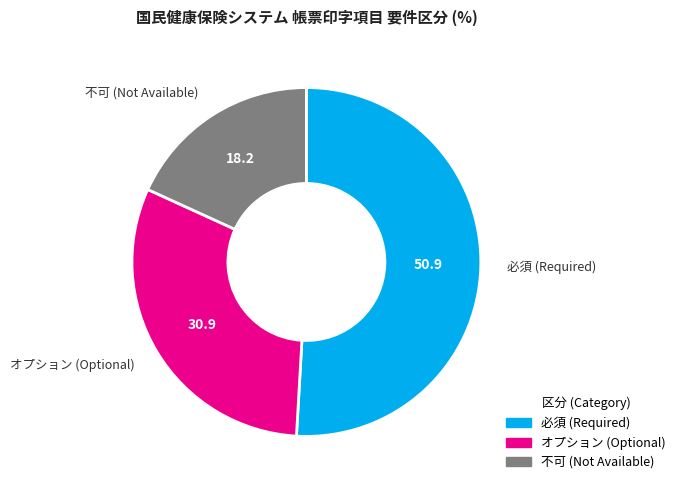

True or false: オプション accounts for 22% of the total.

False